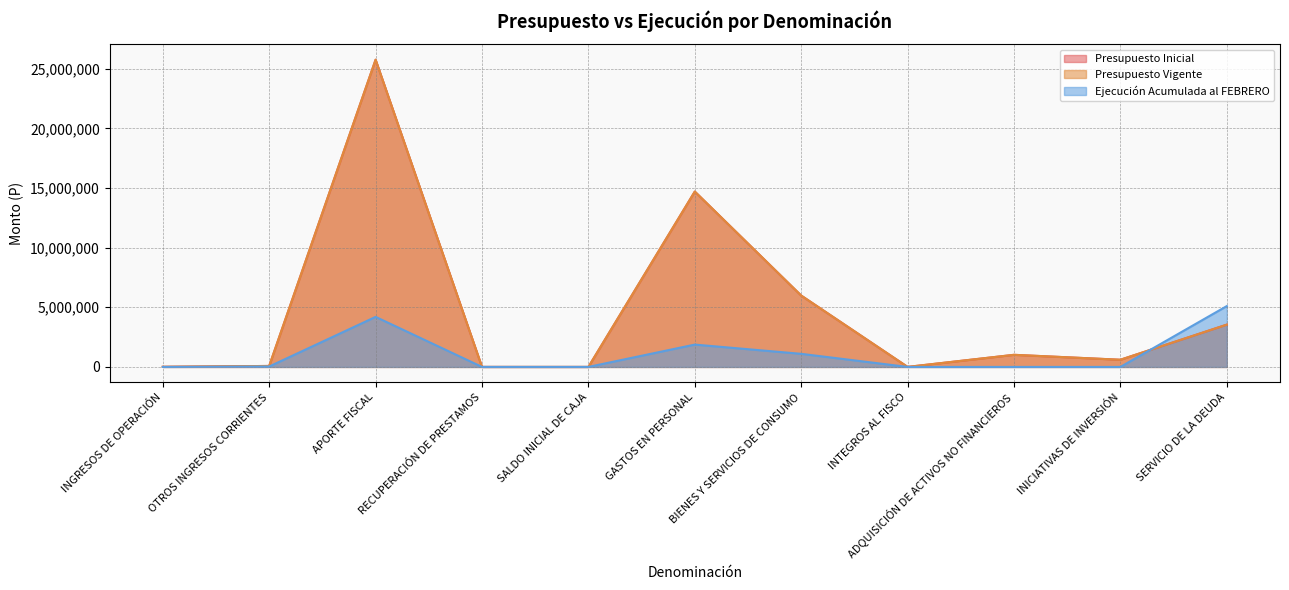

Reading right to left, extract all data points from this chart.

Presupuesto Inicial: SERVICIO DE LA DEUDA=3545275	INICIATIVAS DE INVERSIÓN=602170	ADQUISICIÓN DE ACTIVOS NO FINANCIEROS=1015249	INTEGROS AL FISCO=2169	BIENES Y SERVICIOS DE CONSUMO=5983185	GASTOS EN PERSONAL=14703057	SALDO INICIAL DE CAJA=10	RECUPERACIÓN DE PRESTAMOS=1176	APORTE FISCAL=25756913	OTROS INGRESOS CORRIENTES=81588	INGRESOS DE OPERACIÓN=11418
Presupuesto Vigente: SERVICIO DE LA DEUDA=3545275	INICIATIVAS DE INVERSIÓN=602170	ADQUISICIÓN DE ACTIVOS NO FINANCIEROS=1015249	INTEGROS AL FISCO=2169	BIENES Y SERVICIOS DE CONSUMO=5983185	GASTOS EN PERSONAL=14703057	SALDO INICIAL DE CAJA=10	RECUPERACIÓN DE PRESTAMOS=1176	APORTE FISCAL=25756913	OTROS INGRESOS CORRIENTES=81588	INGRESOS DE OPERACIÓN=11418
Ejecución Acumulada al FEBRERO: SERVICIO DE LA DEUDA=5101479	INICIATIVAS DE INVERSIÓN=0	ADQUISICIÓN DE ACTIVOS NO FINANCIEROS=0	INTEGROS AL FISCO=0	BIENES Y SERVICIOS DE CONSUMO=1098259	GASTOS EN PERSONAL=1873135	SALDO INICIAL DE CAJA=0	RECUPERACIÓN DE PRESTAMOS=0	APORTE FISCAL=4195956	OTROS INGRESOS CORRIENTES=34456	INGRESOS DE OPERACIÓN=0